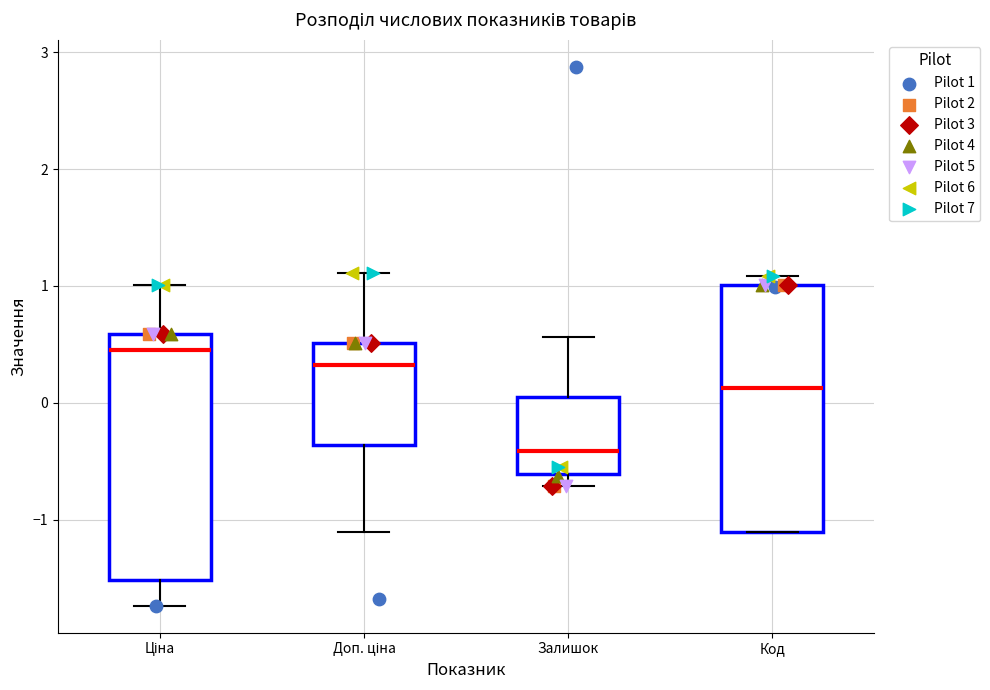

Where is the lower edge of the box for Код on the y-axis? The values are not printed on the chart, so give them approximately, as read against the axis.

-1.1